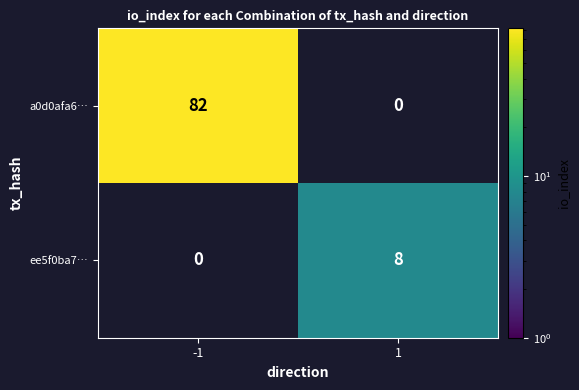

Between 1 and -1, which is larger?

-1